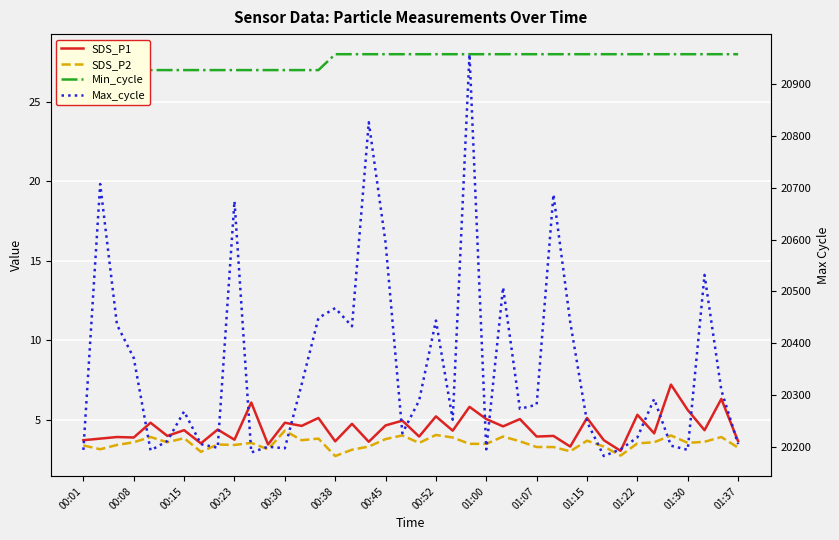

The value of Max_cycle at 00:01 is 11679.6. True or false?

False